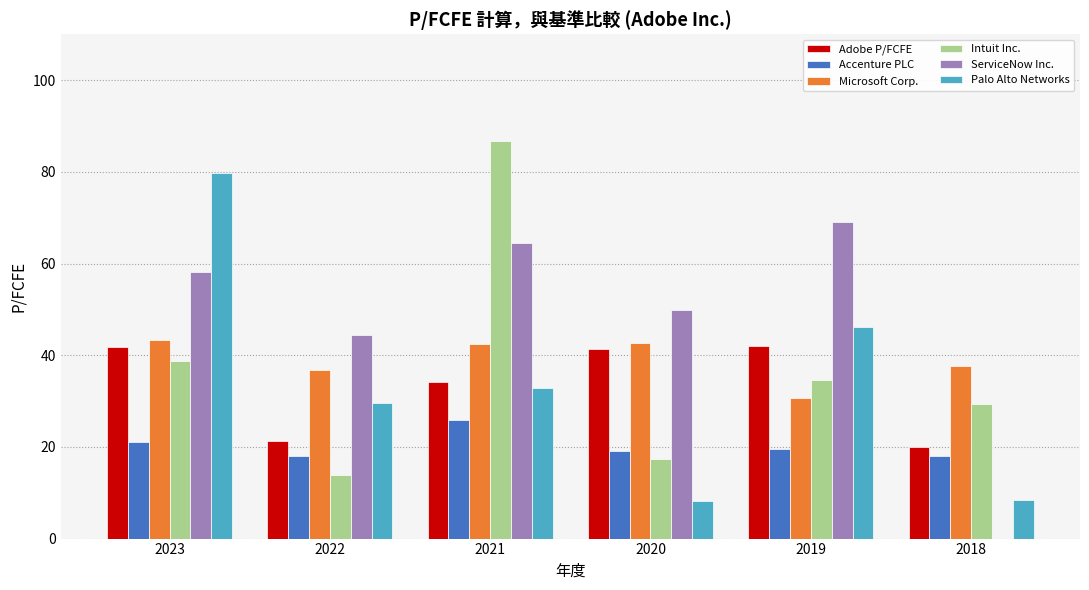

What are all the series names shown in the legend?

Adobe P/FCFE, Accenture PLC, Microsoft Corp., Intuit Inc., ServiceNow Inc., Palo Alto Networks